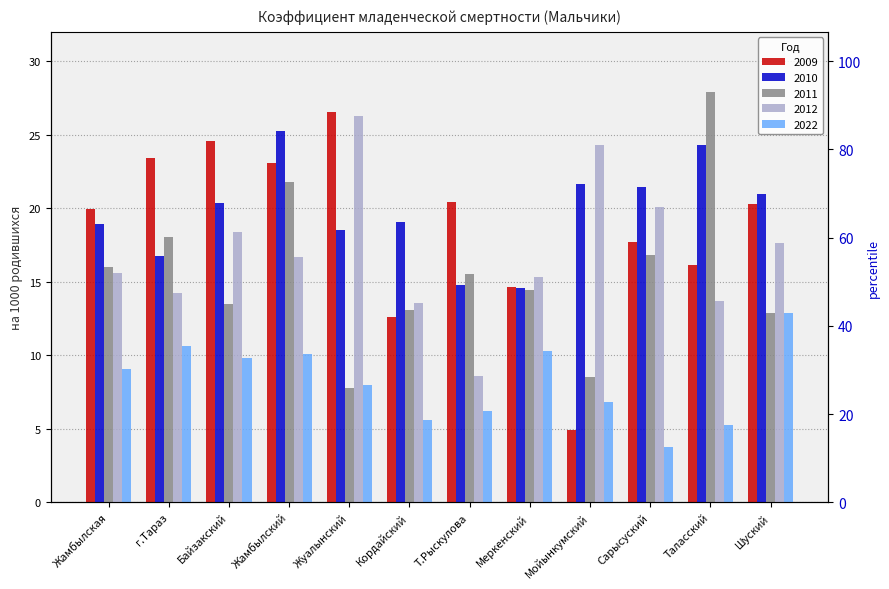

What is the label of the 3rd bar from the left?

Байзакский